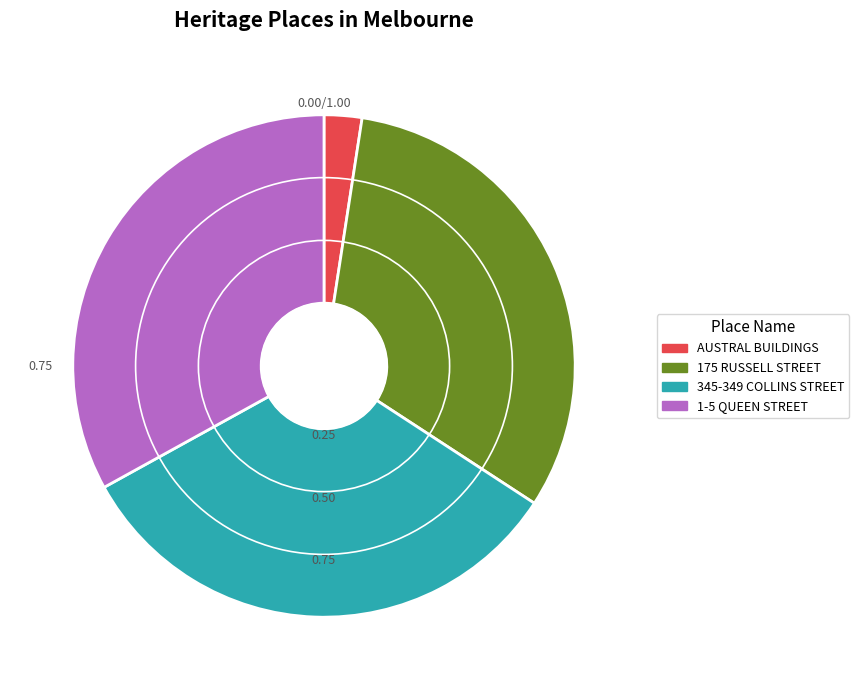

The 175 RUSSELL STREET slice represents 32% of the pie. True or false?

True